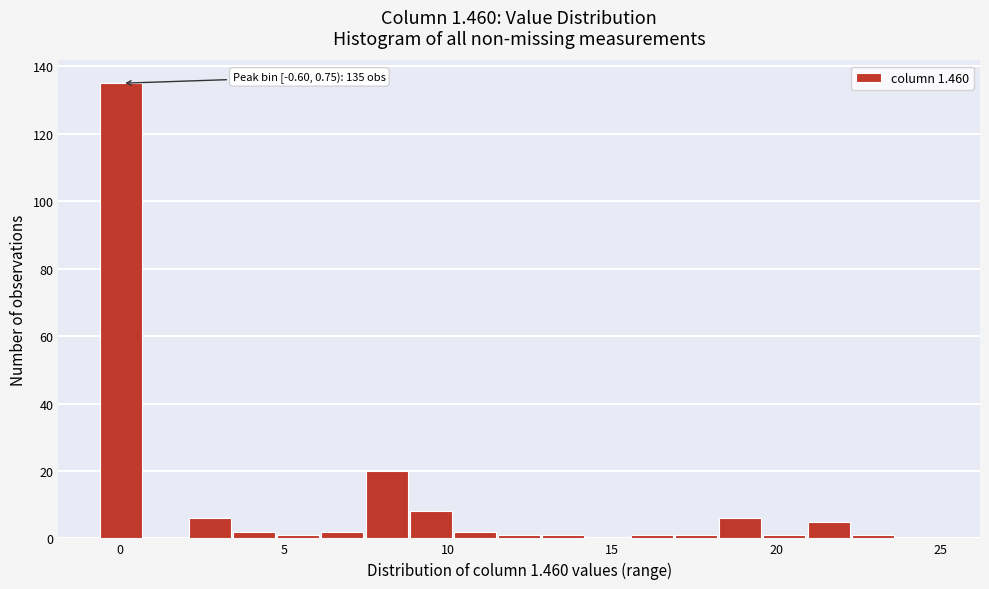

Around what value on the x-axis is the tallest bar? Give the approximate position of its centre, as read against the axis.

0.0